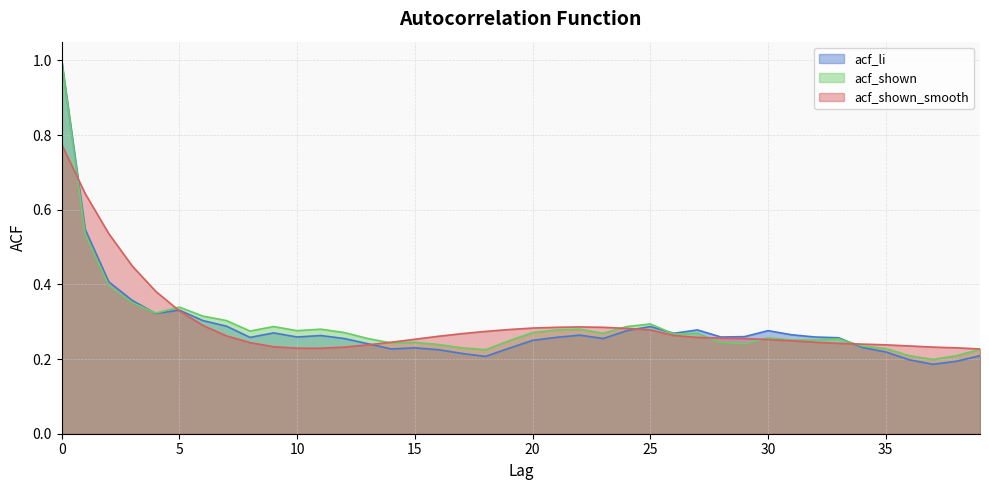

At how many categories does at least one series exceed 0?

40